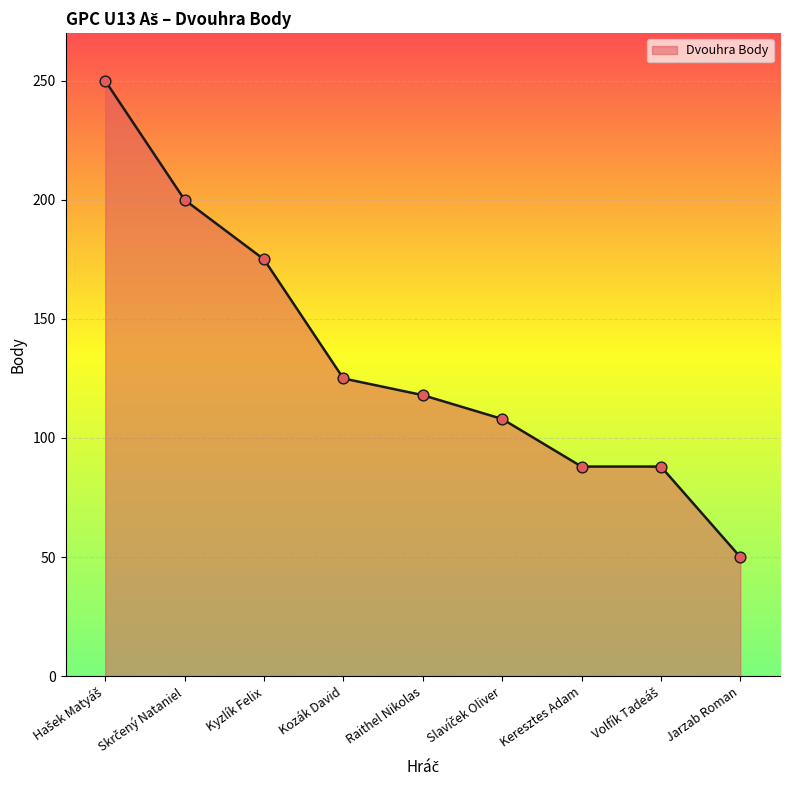

What is the change in value from Kyzlík Felix to Jarzab Roman?

-125